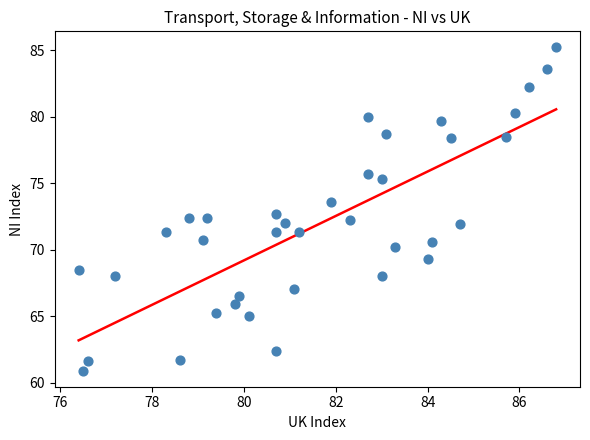

What Y value in the scatter plot is closest to 73?

72.7